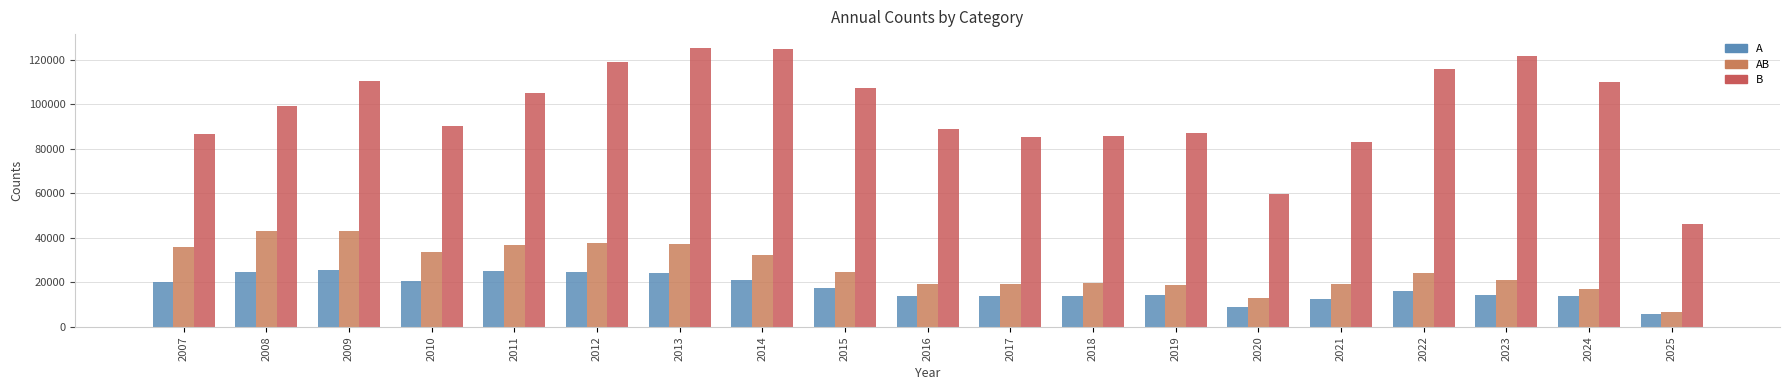

What is the sum of all AB values?

502508